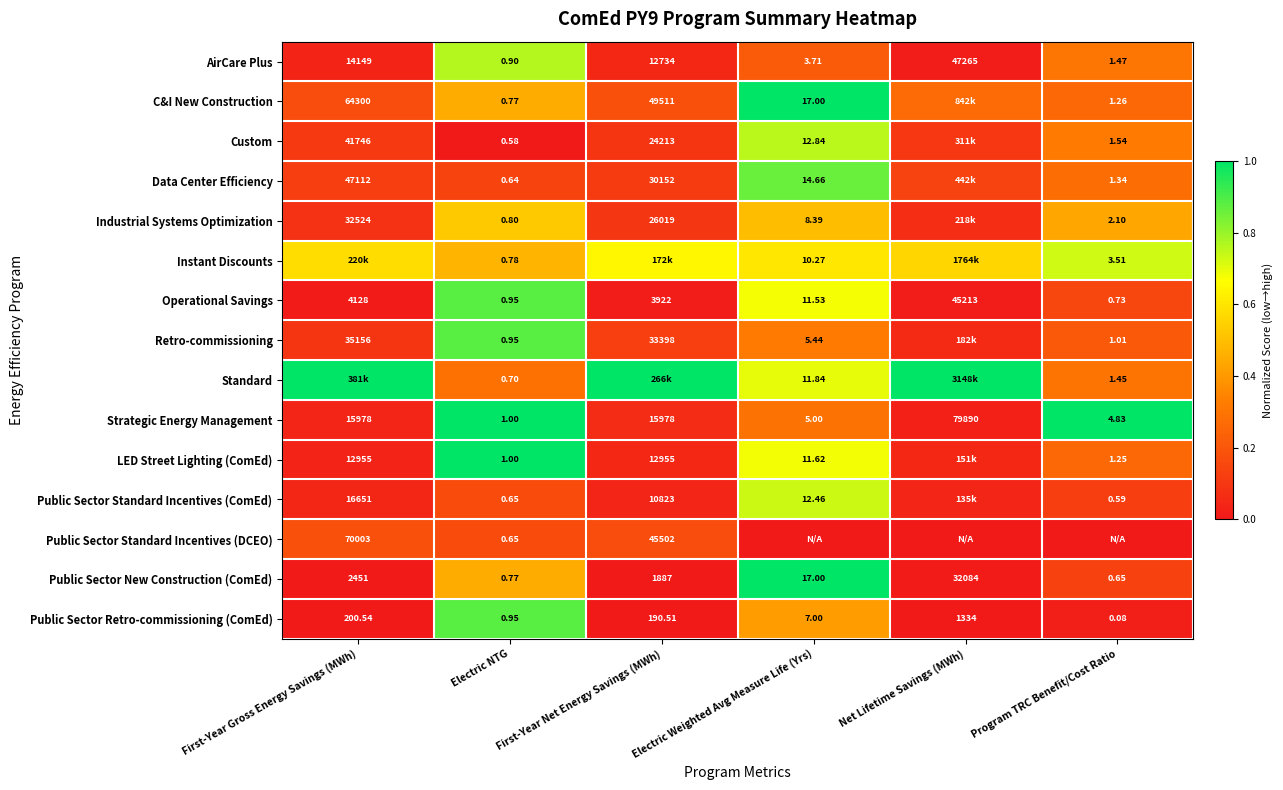

Which has a higher value, Program TRC Benefit/Cost Ratio or Electric NTG?

Electric NTG